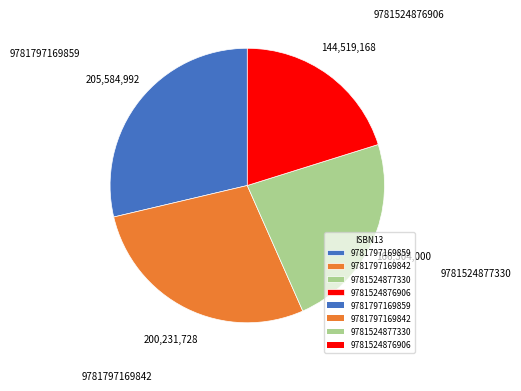

Is there any slice that represents more than half of the pie?

No